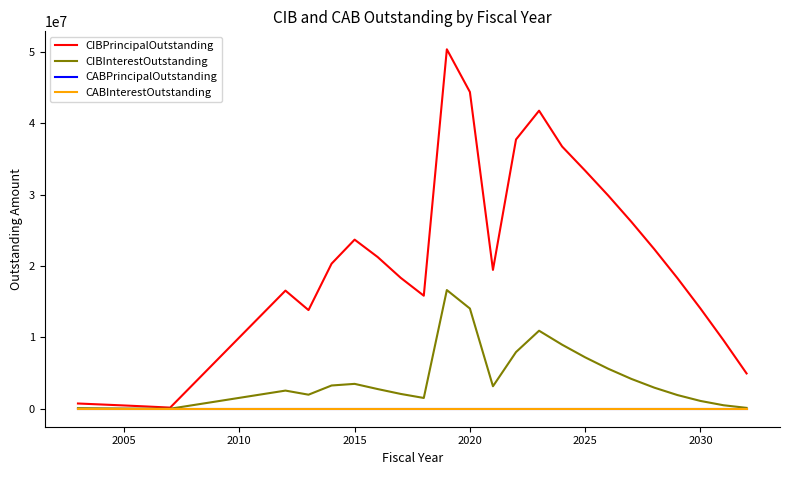

What is the value of the CIBPrincipalOutstanding point at the 8th from the left?

20335000.0